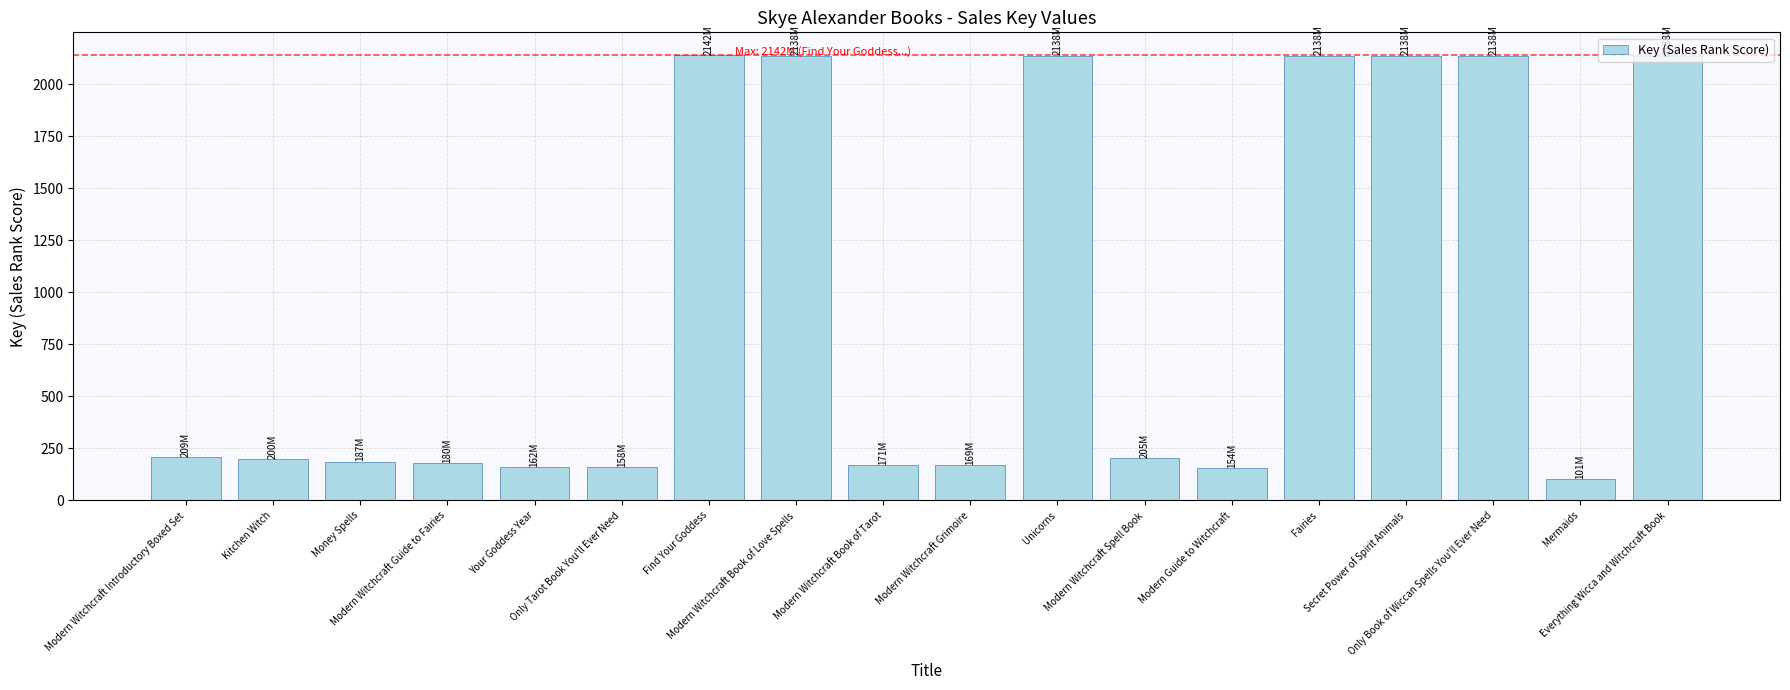

Does the chart contain stacked bars?

No